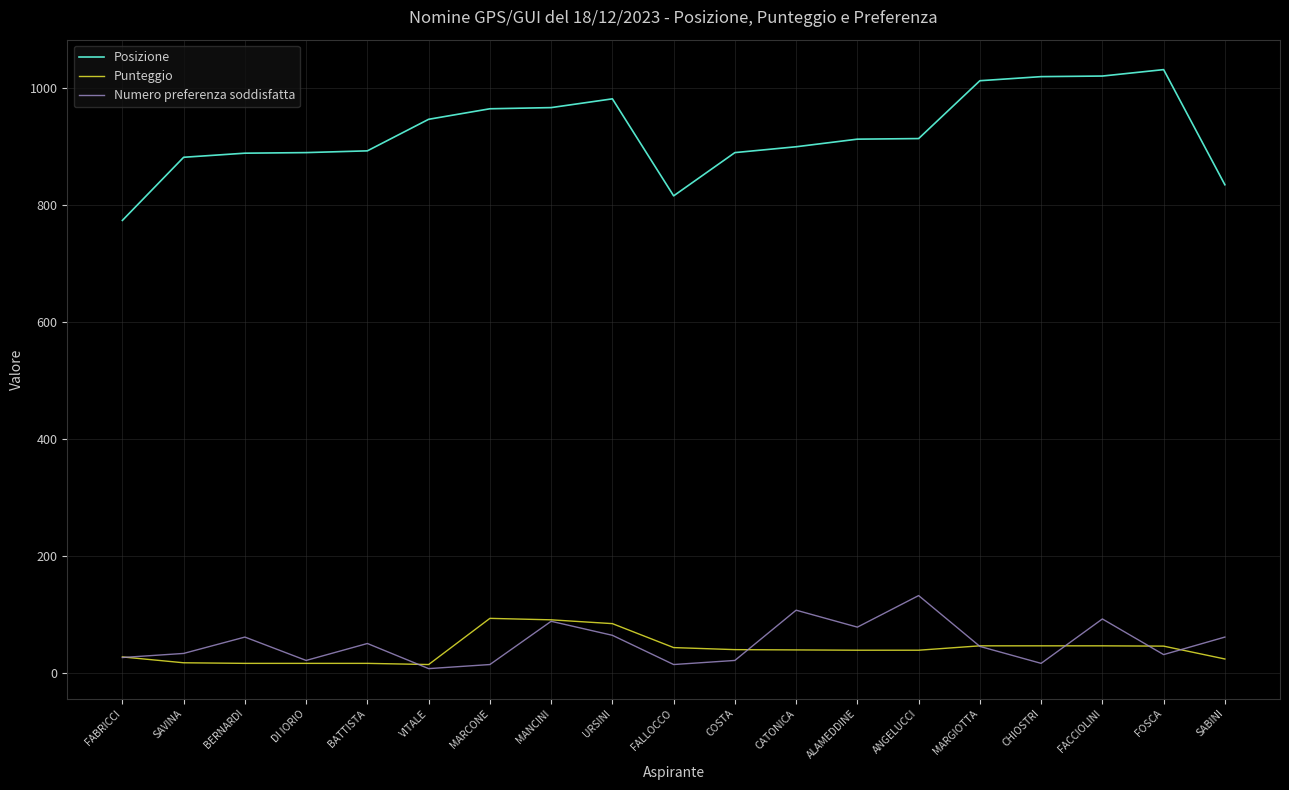

Does the chart display data point markers on the line(s)?

No